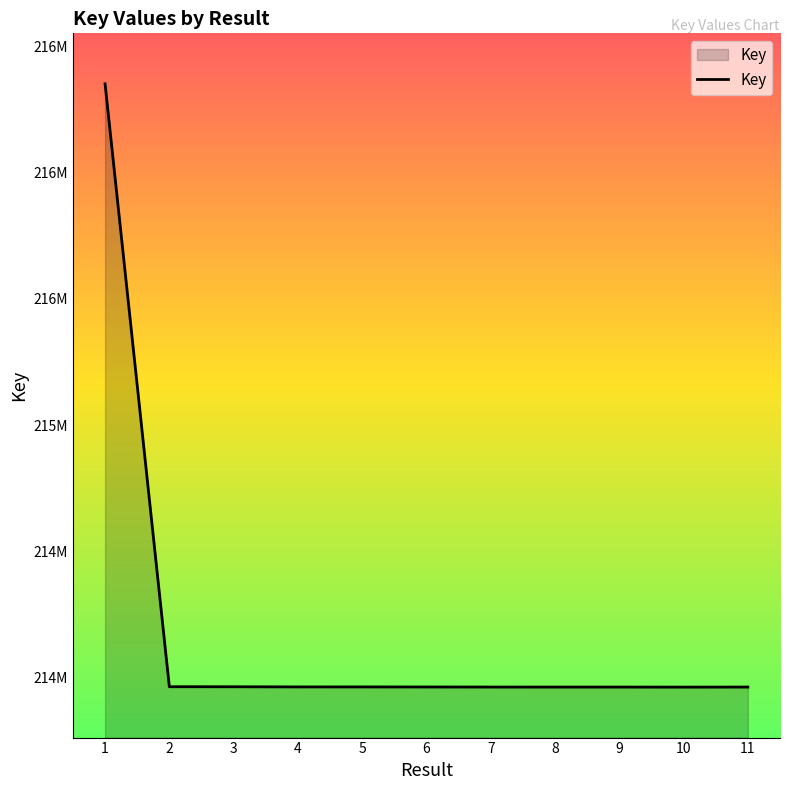

What is the sum of all values?

2355974398